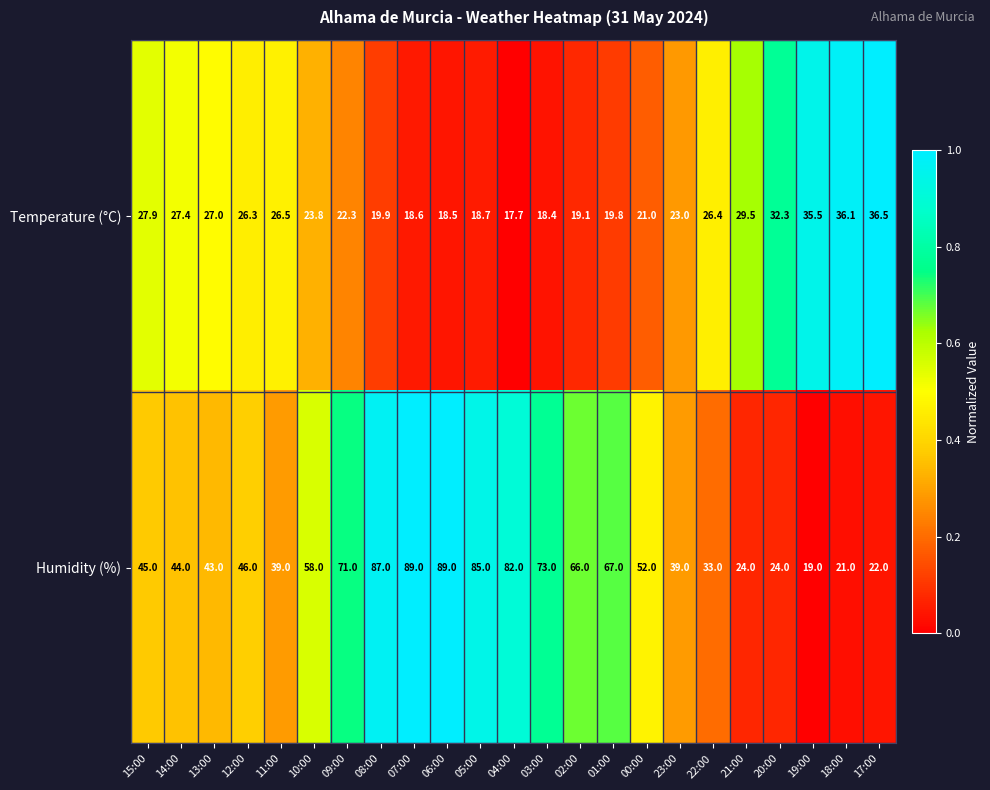

What is the spread (max minus min) of values at 11:00?

12.5